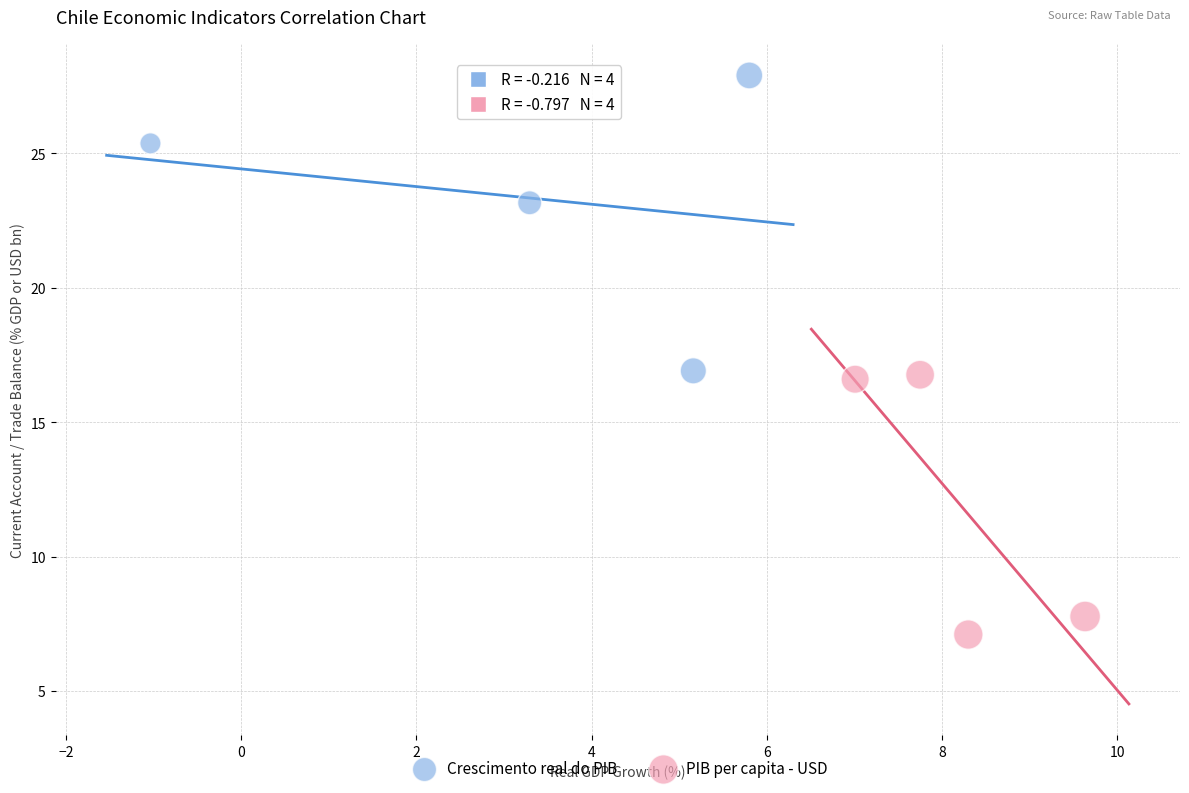

Which series reaches the maximum Y coordinate?

Crescimento real do PIB